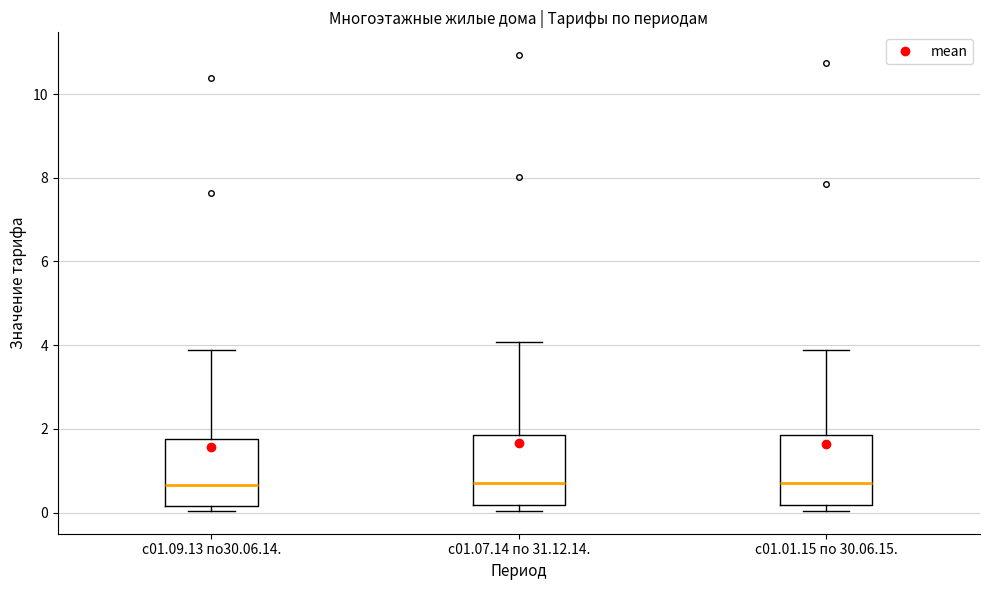

Reading left to right, transcribe this box plot: for each box, give where its median line is, the range the box spans, and where its two whiskers end, as read against the y-axis. The values are not printed on the chart, so give them approximately, as read against the axis.

с01.09.13 по30.06.14.: median 0.6, box 0.2 to 1.8, whiskers 0.0 to 3.8
с01.07.14 по 31.12.14.: median 0.8, box 0.2 to 1.8, whiskers 0.0 to 4.0
с01.01.15 по 30.06.15.: median 0.8, box 0.2 to 1.8, whiskers 0.0 to 3.8